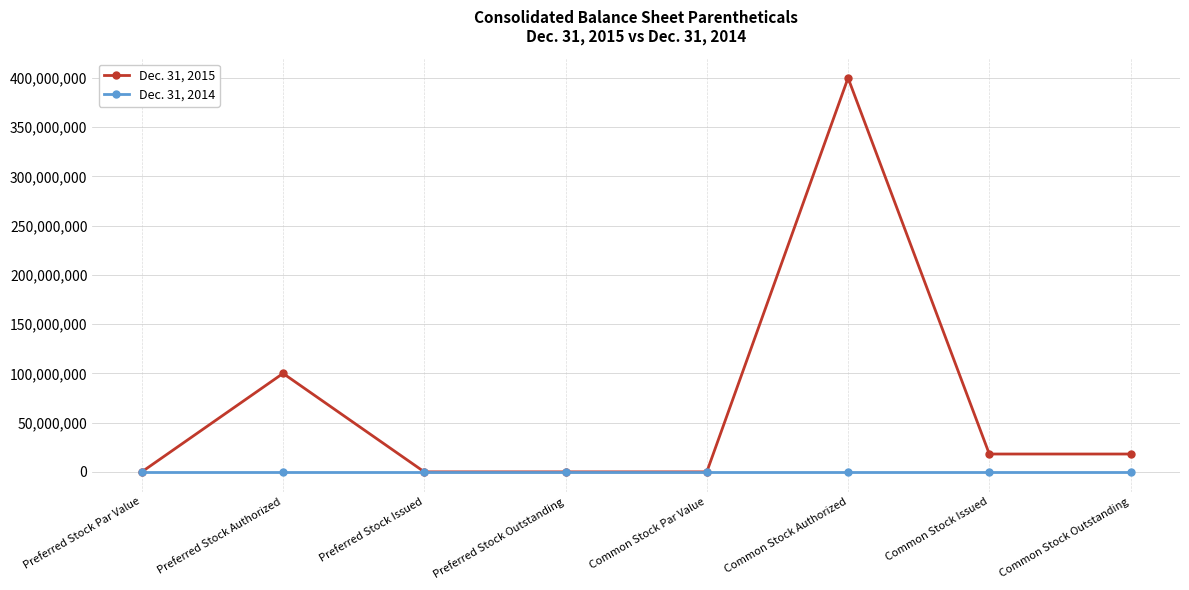

Does the chart display data point markers on the line(s)?

Yes